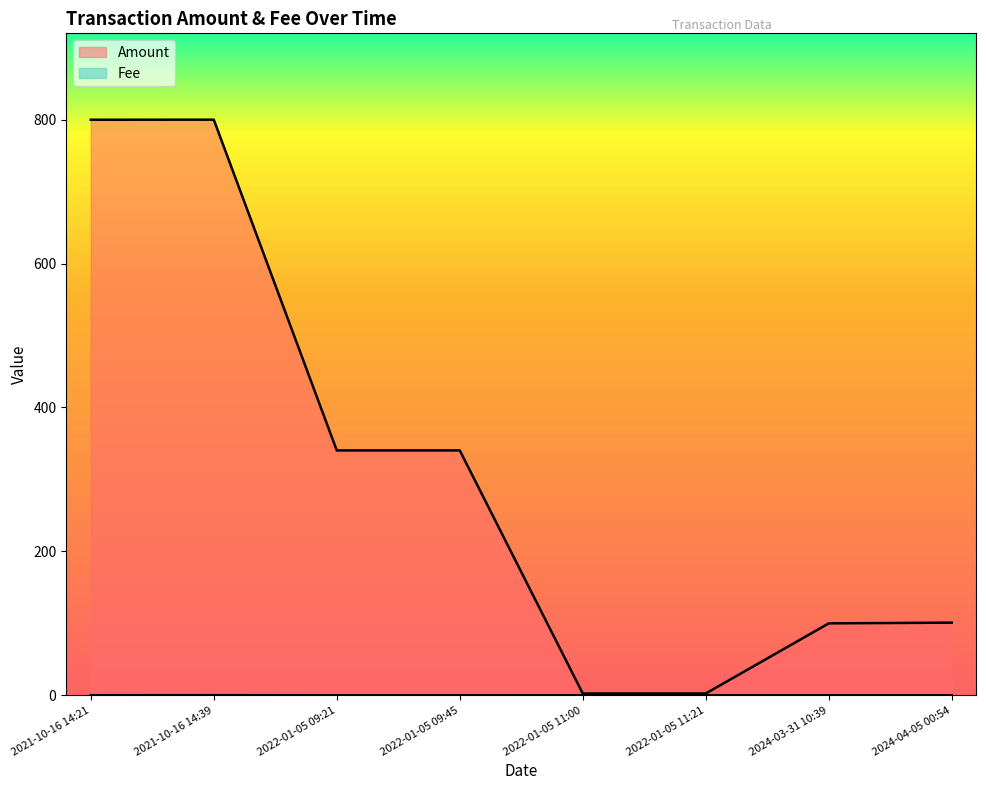

How many data points in Amount are above 340?

4